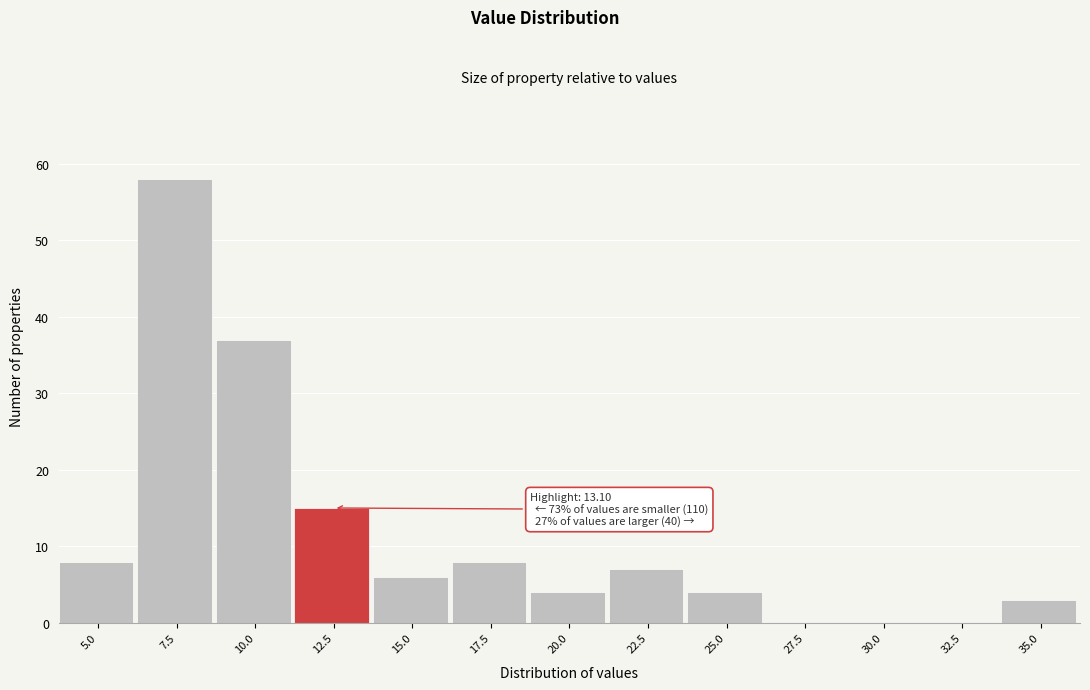

Reading left to right, what are all the values shown in this chart?

5.0=8	7.5=58	10.0=37	12.5=15	15.0=6	17.5=8	20.0=4	22.5=7	25.0=4	27.5=0	30.0=0	32.5=0	35.0=3